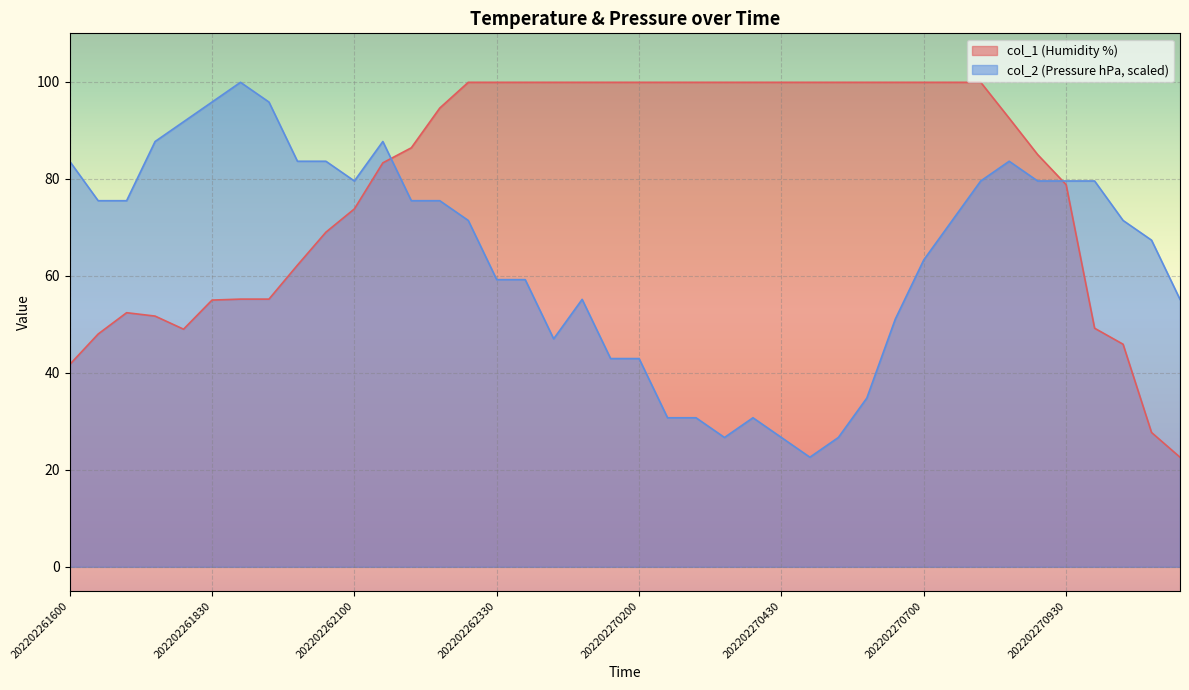

What is the difference between the maximum and minimum values in the col_1 series?

77.3